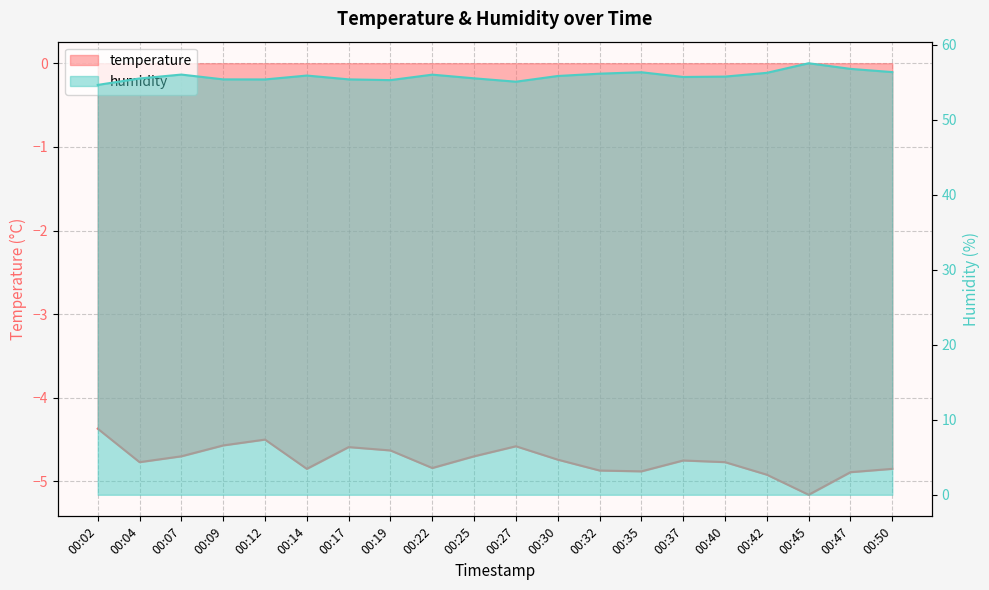

At which category does temperature reach its first local peak?

00:12